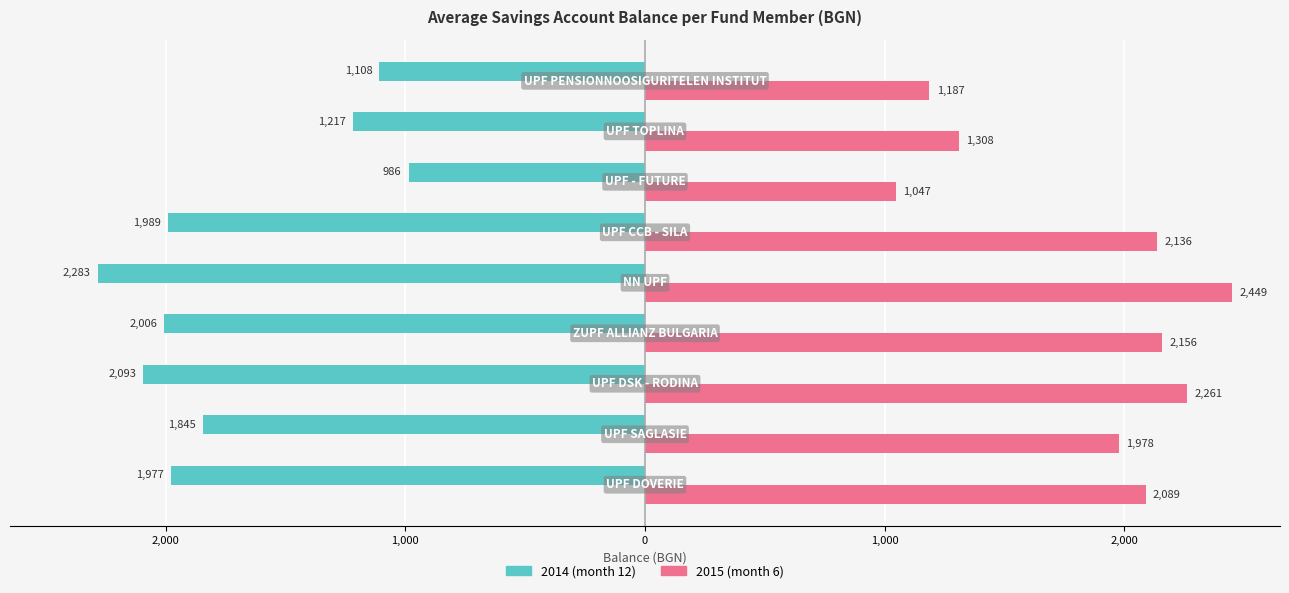

What are all the series names shown in the legend?

2014 (month 12), 2015 (month 6)